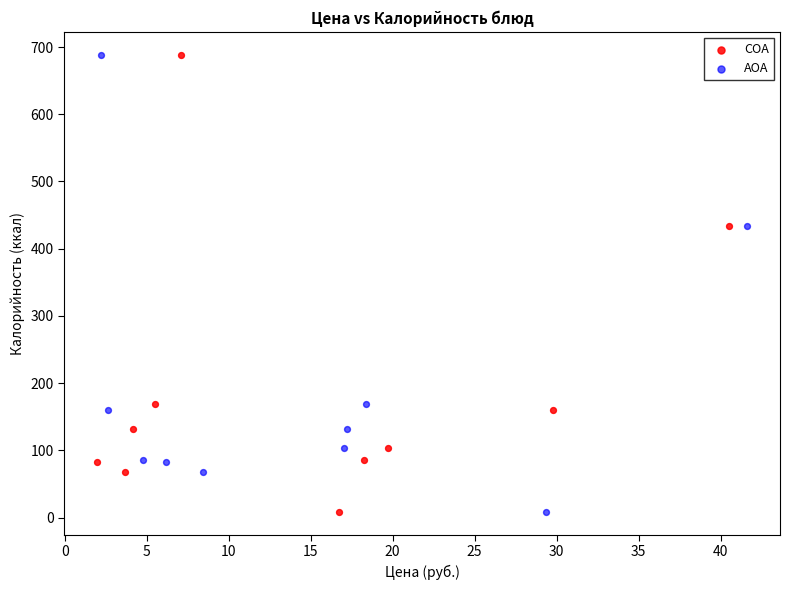

What are all the series names shown in the legend?

COA, AOA